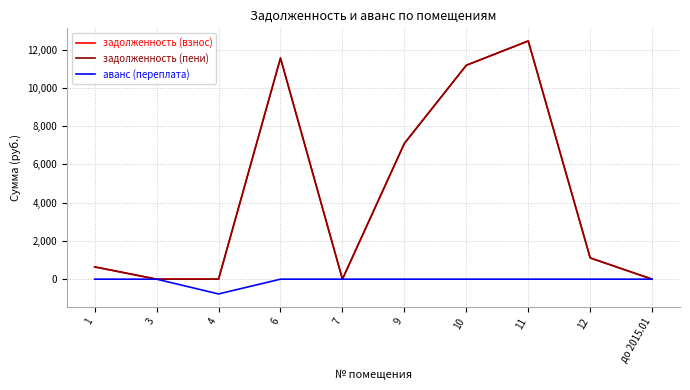

Rank the categories by аванс (переплата) value from highest to lowest.

1, 3, 6, 7, 9, 10, 11, 12, до 2015.01, 4